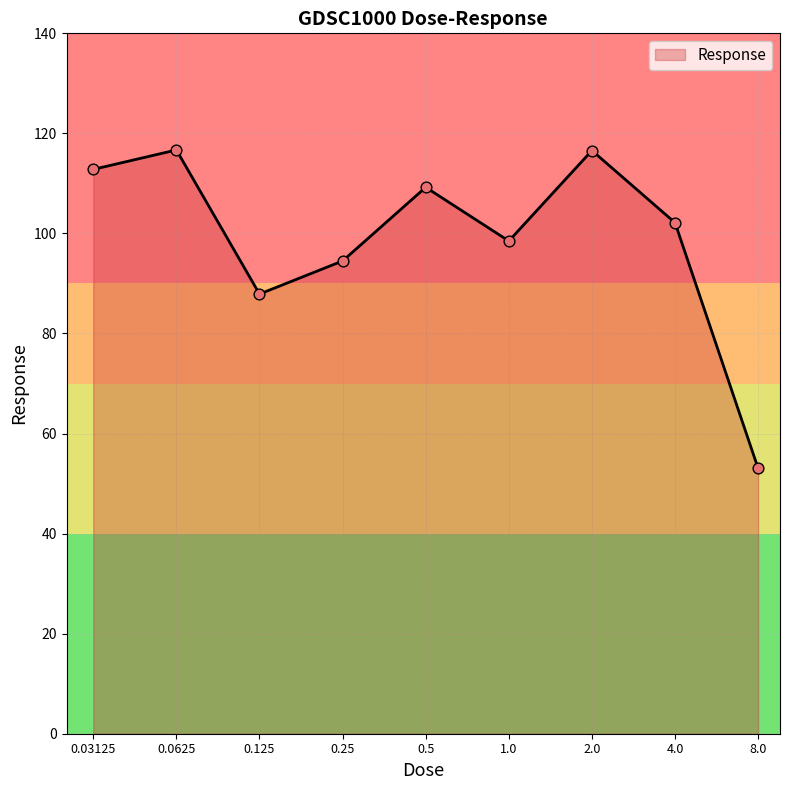

What is the maximum value shown in the chart?

116.7